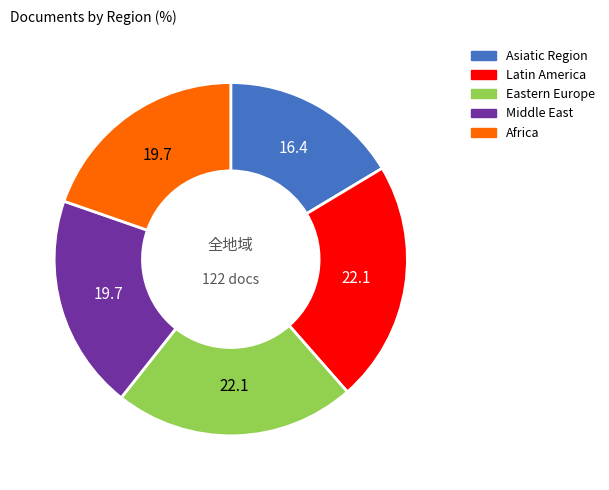

How many segments does this pie chart have?

5